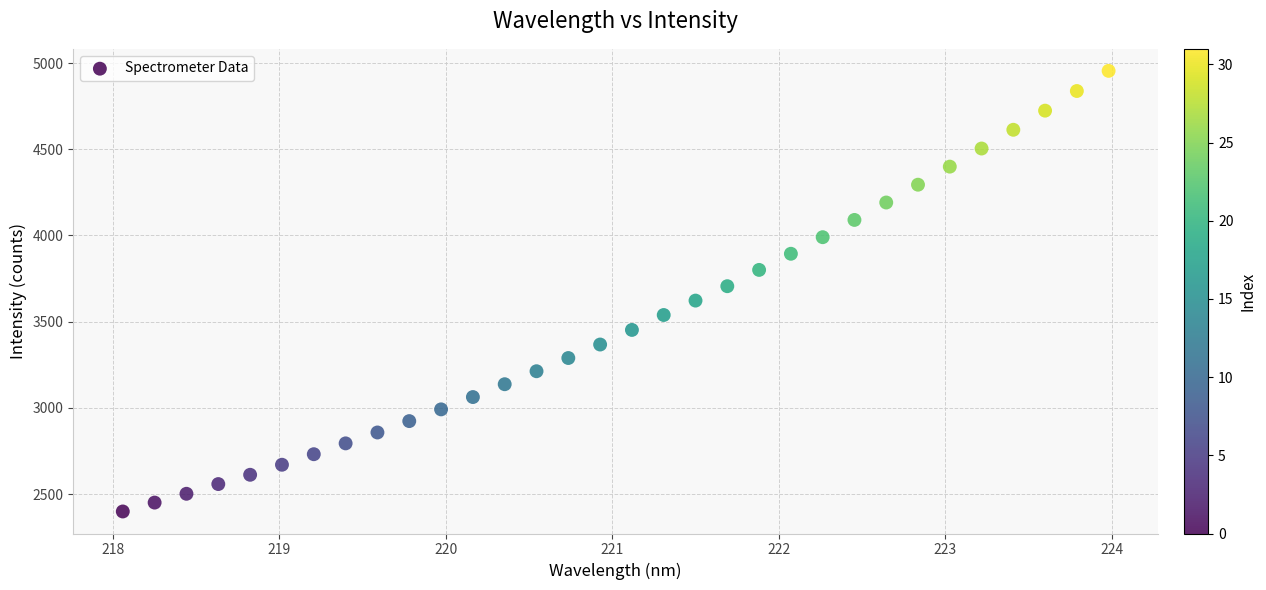

What is the range of X values (max minus min)?

5.9